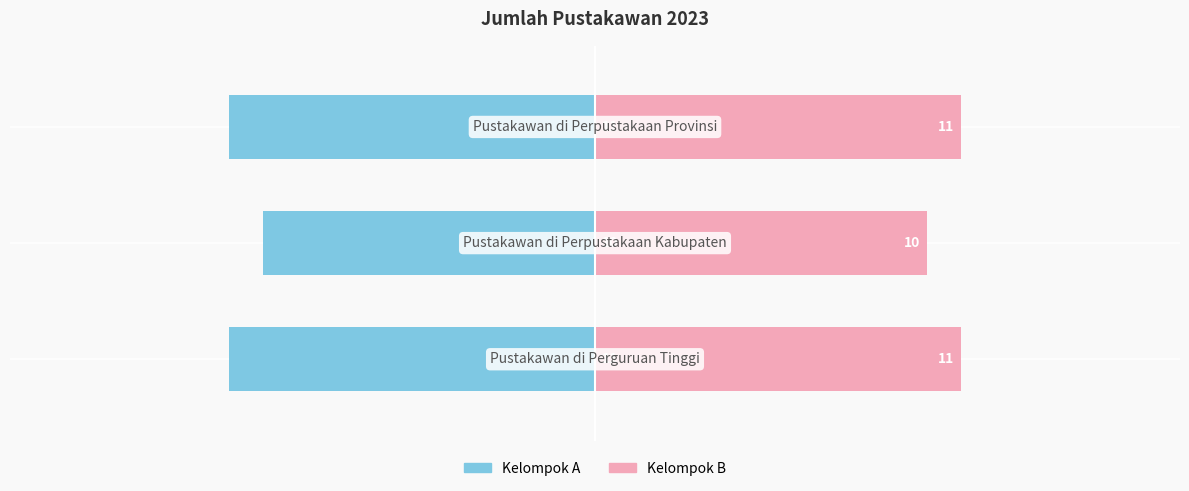

Reading left to right, extract all data points from this chart.

Pustakawan (Kiri): -11	-10	-11
Pustakawan (Kanan): 11	10	11